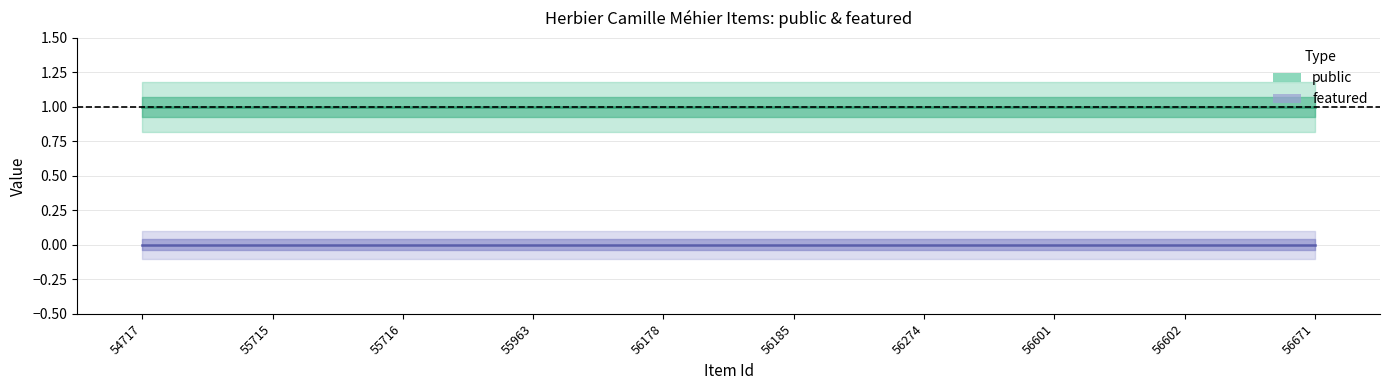

Is it true that public equals 2 at 56602?

False